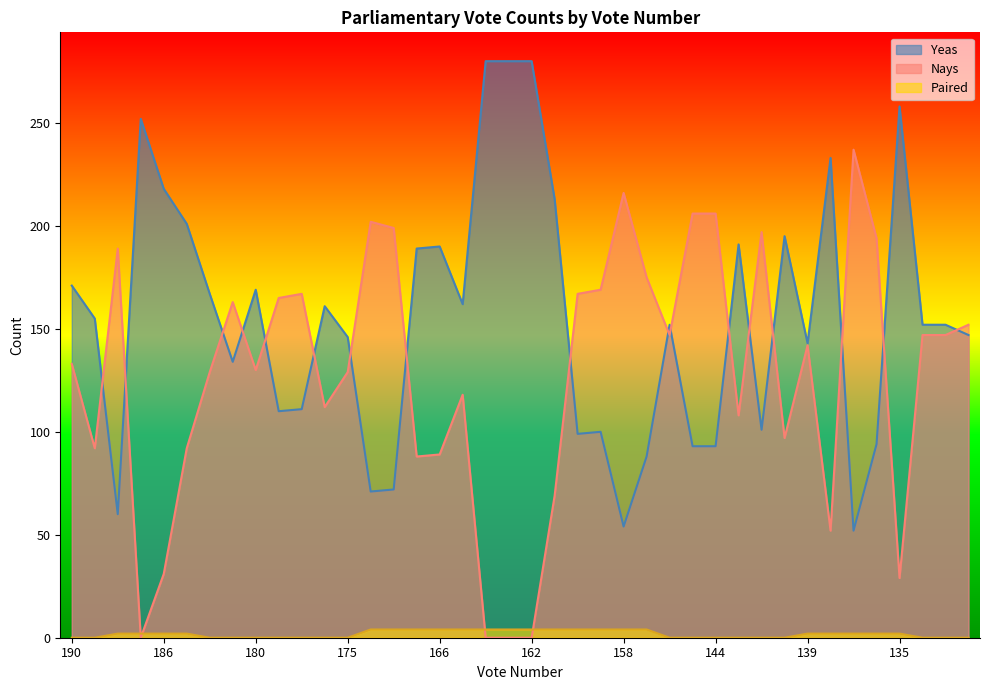

What are all the series names shown in the legend?

Yeas, Nays, Paired